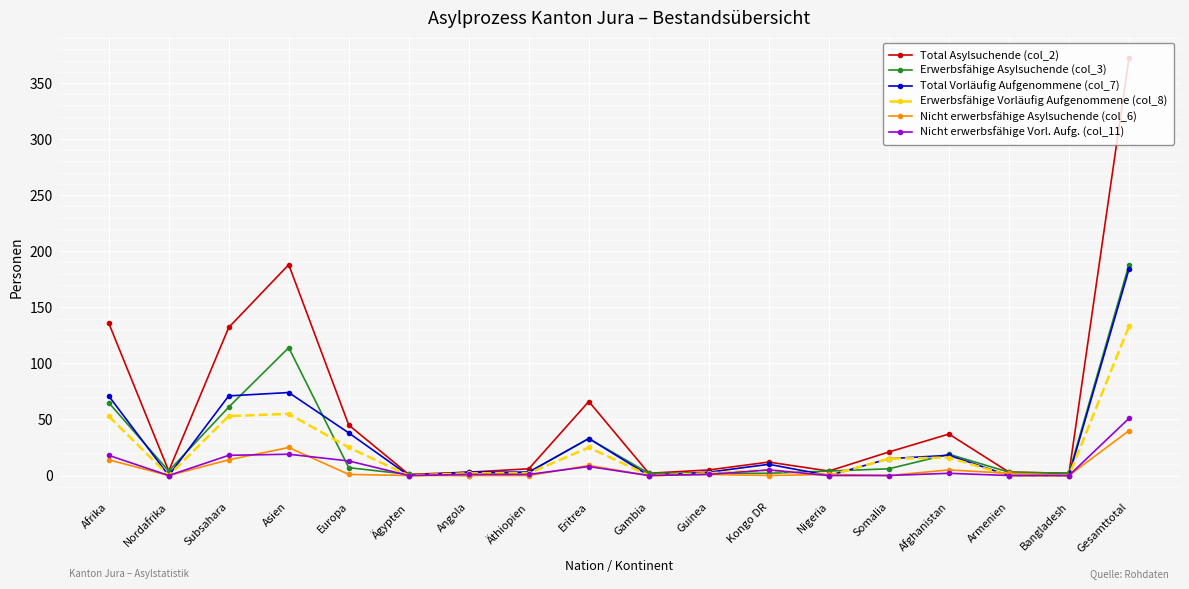

What position from the right is Asien?

15